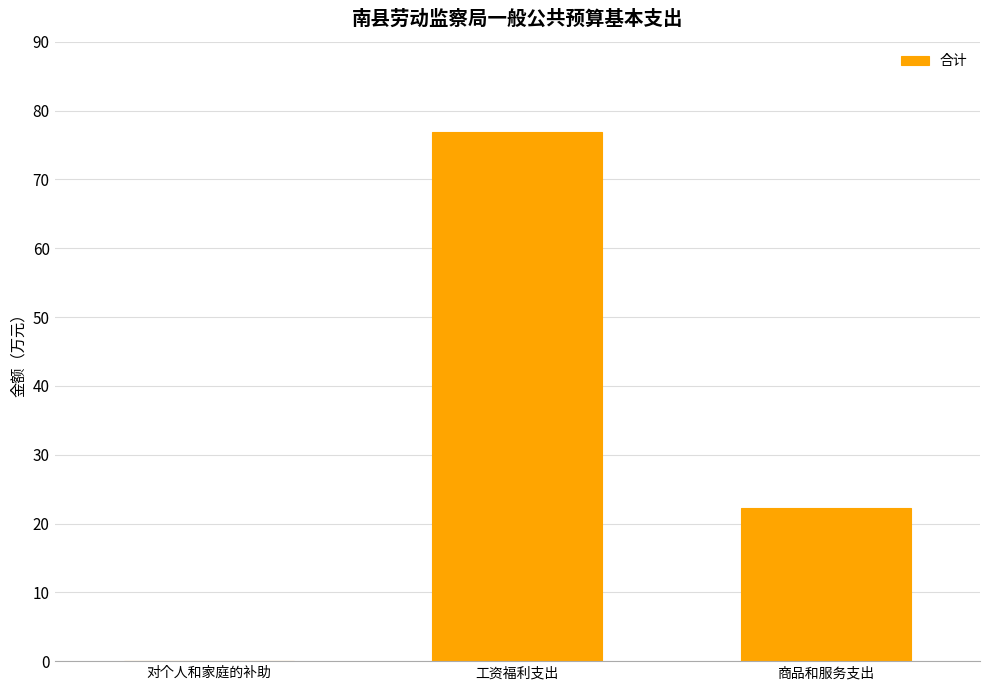

Between 工资福利支出 and 商品和服务支出, which is larger?

工资福利支出